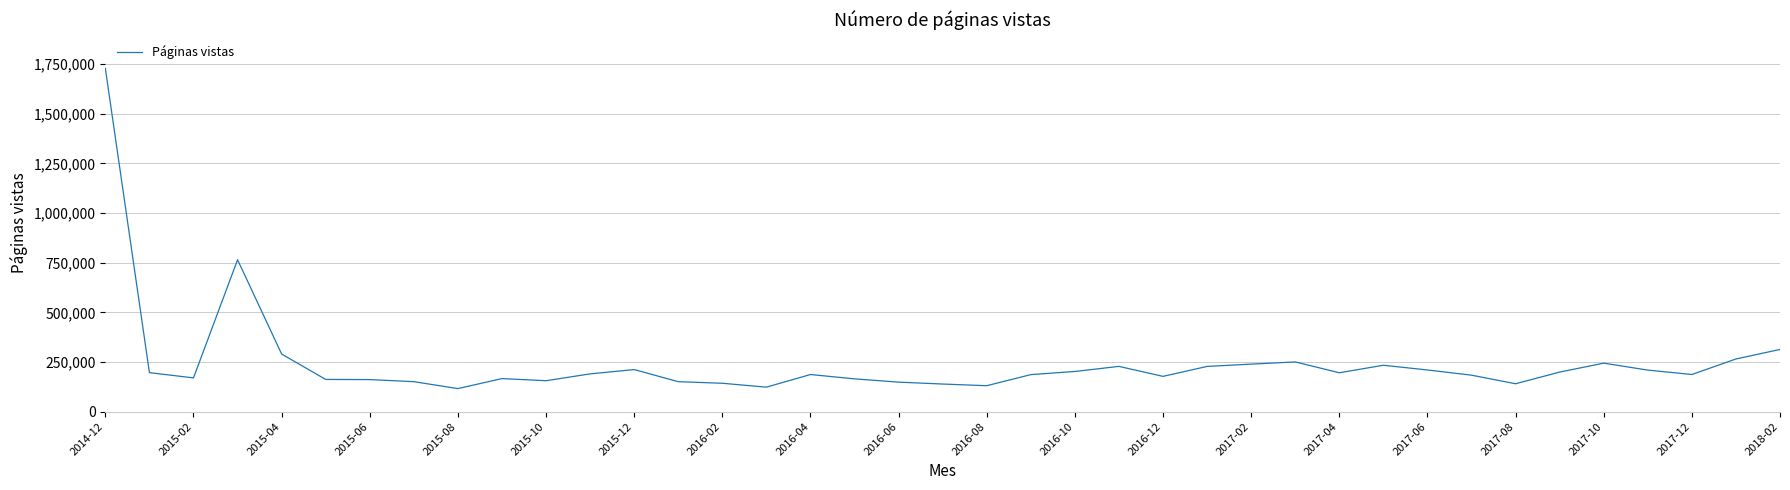

What is the difference between the maximum and minimum values?

1610884